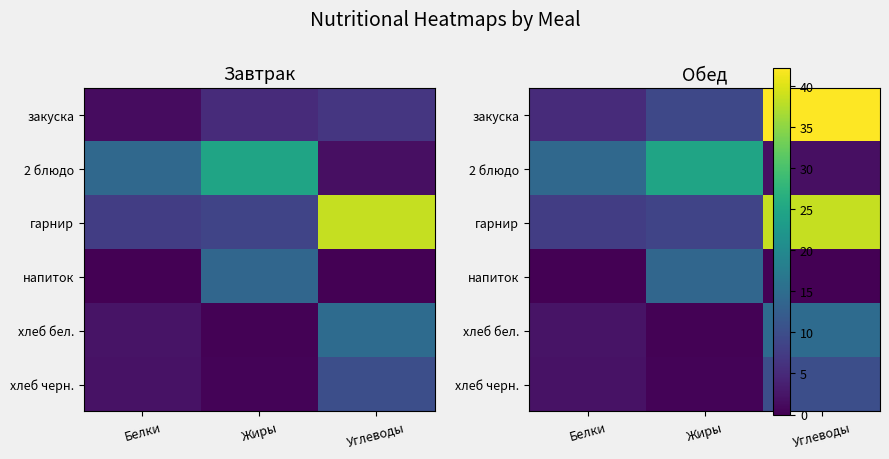

Count the number of categories in the chart.

3